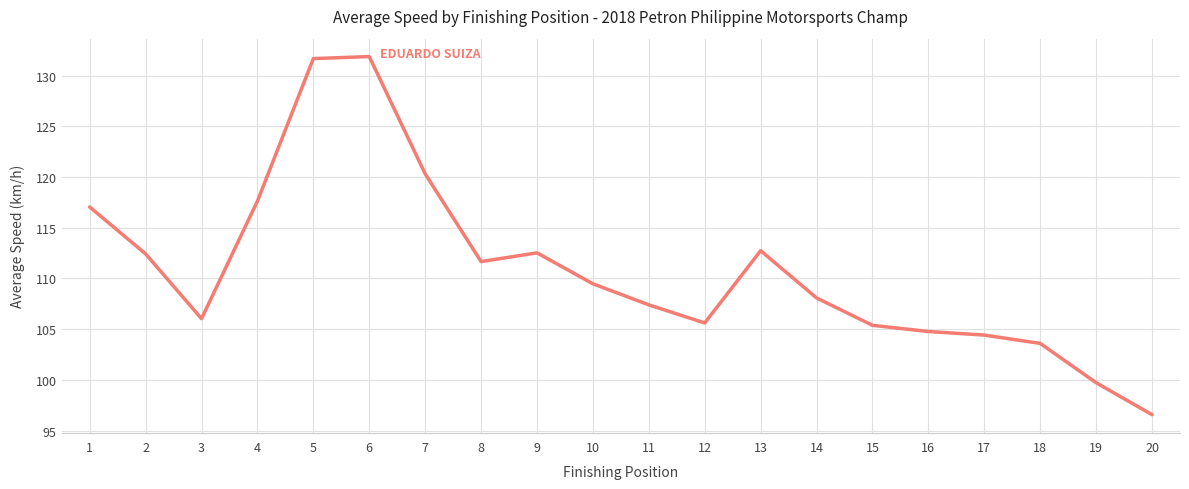

The value at 20 is 96.6. True or false?

True